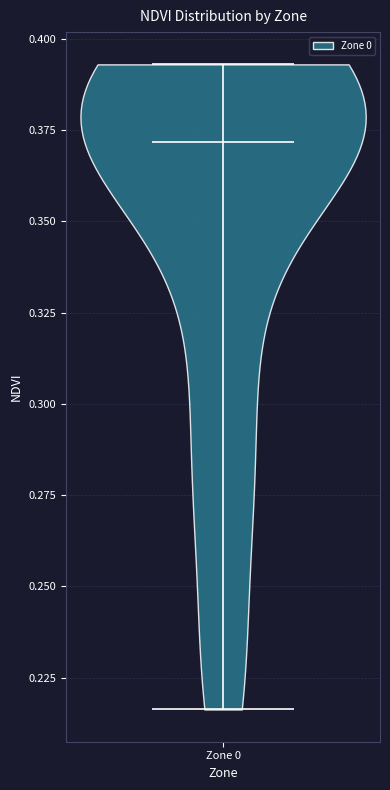

Read this violin plot against the y-axis: where its median line is, and the lowest and highest points the violin reaches. The values are not printed on the chart, so give them approximately, as read against the axis.

median line 0.370, lowest point 0.215, highest point 0.395